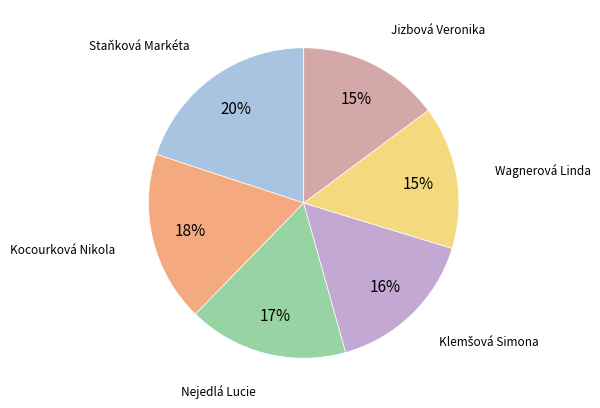

To the nearest percent, what portion does Staňková Markéta represent?

20%